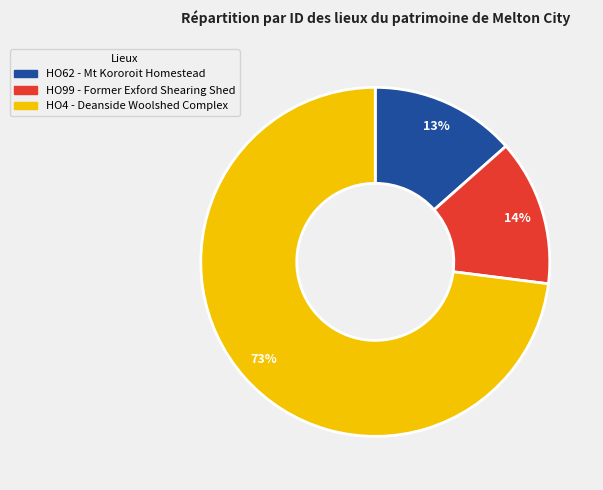

Does HO99 - Former Exford Shearing Shed account for over 50% of the chart?

No